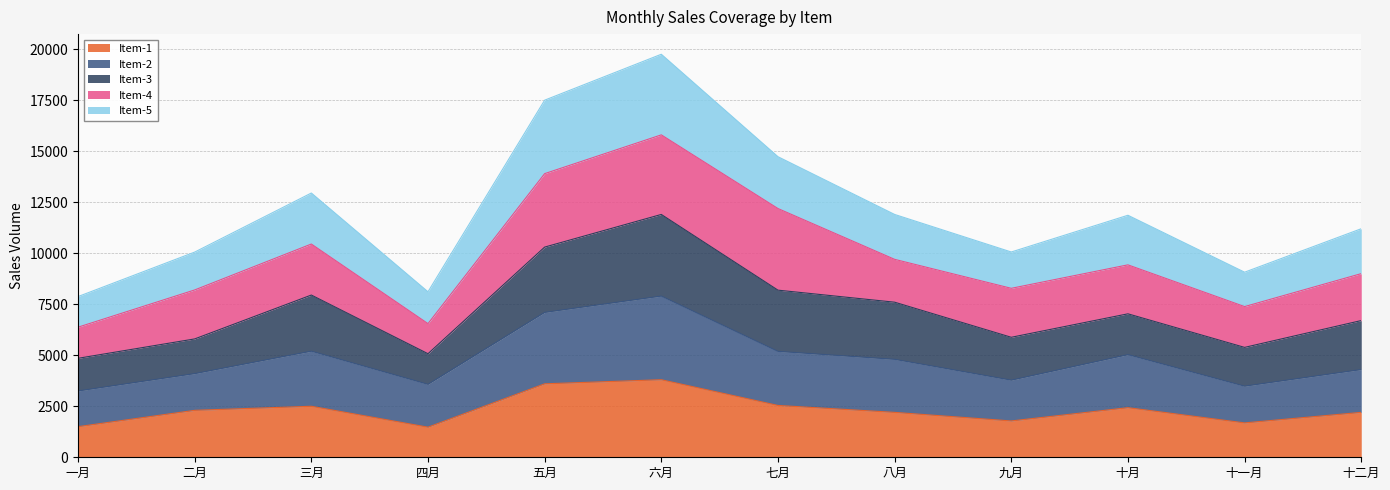

True or false: Item-1 and Item-2 intersect in this chart.

False